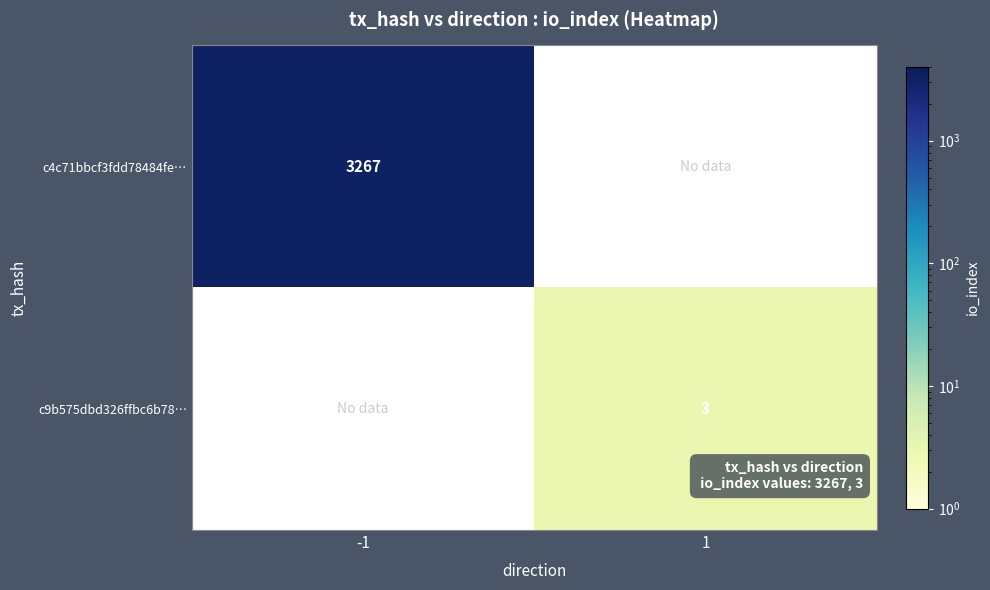

The c4c71bbcf3fdd78484fe… series shows 3267 at -1. True or false?

True